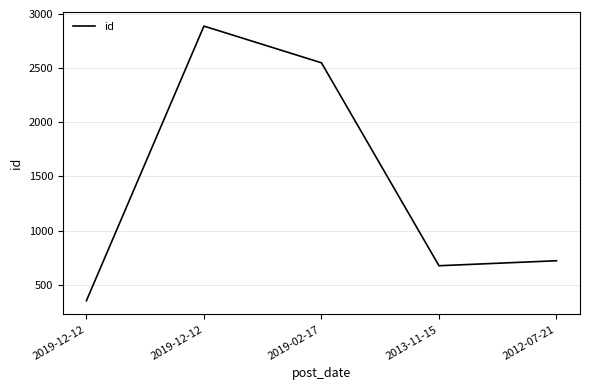

Rank the categories by value from lowest to highest.

2019-12-12, 2013-11-15, 2012-07-21, 2019-02-17, 2019-12-12